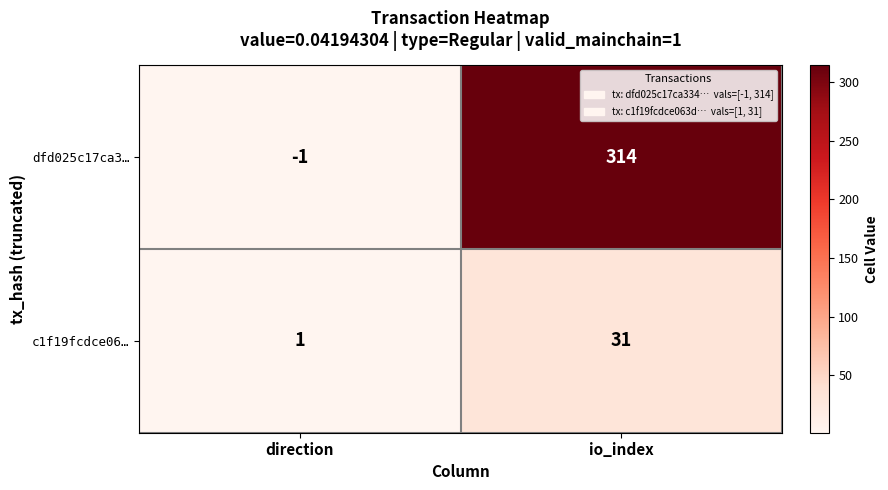

Which series has the largest total across all categories?

dfd025c17ca3…